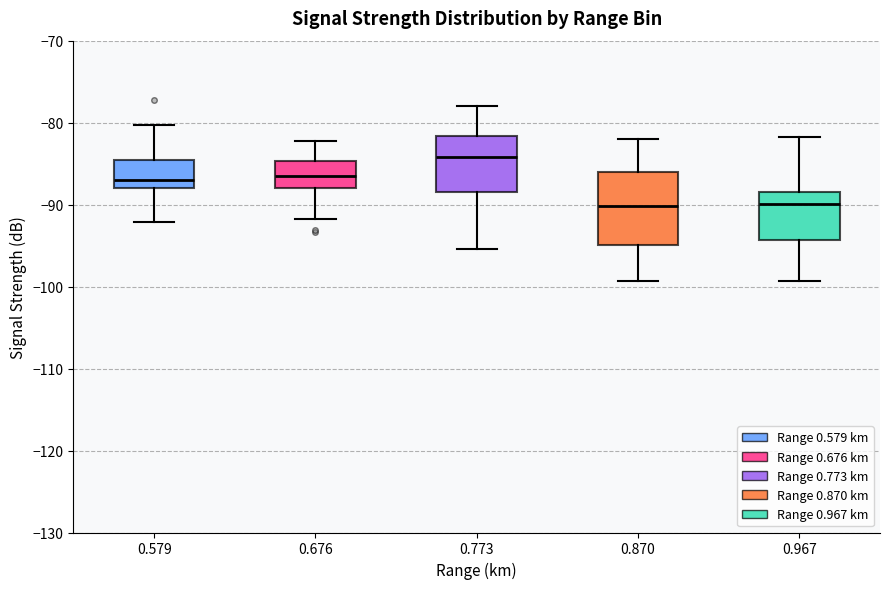

Where does the upper whisker of the box at x = 0.870 end on the y-axis? The values are not printed on the chart, so give them approximately, as read against the axis.

-82